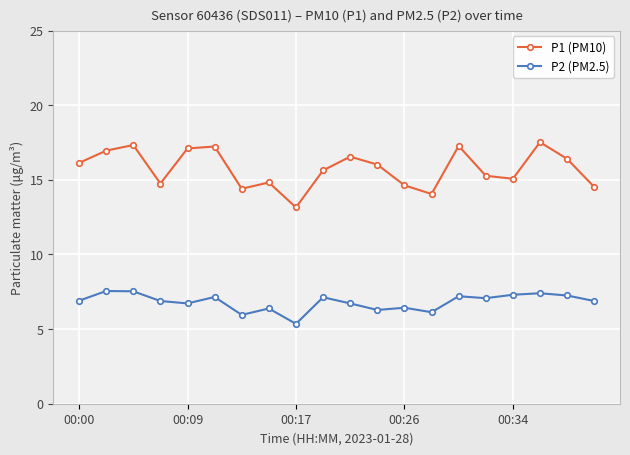

Which series has the largest total across all categories?

P1 (PM10)